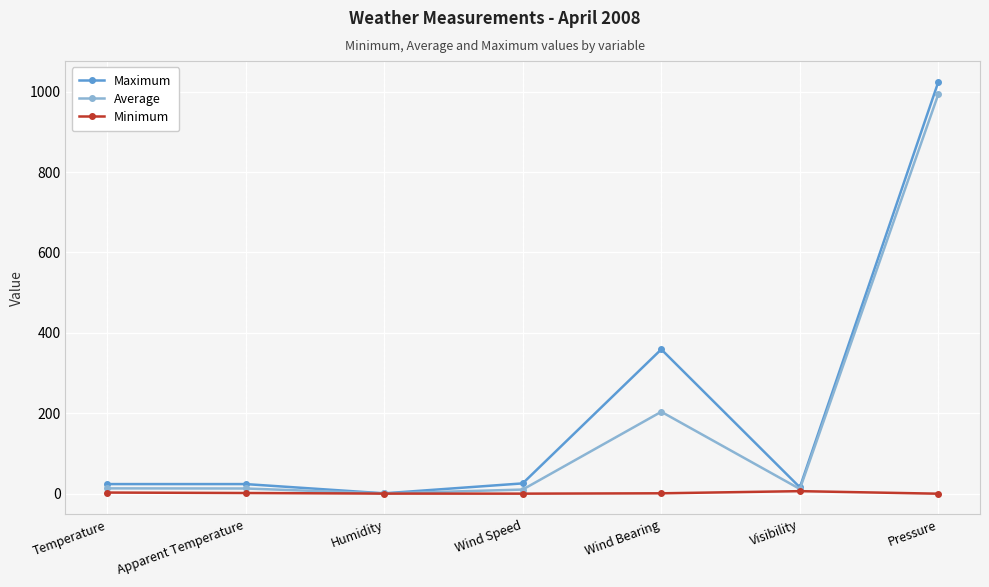

What position from the right is Wind Speed?

4